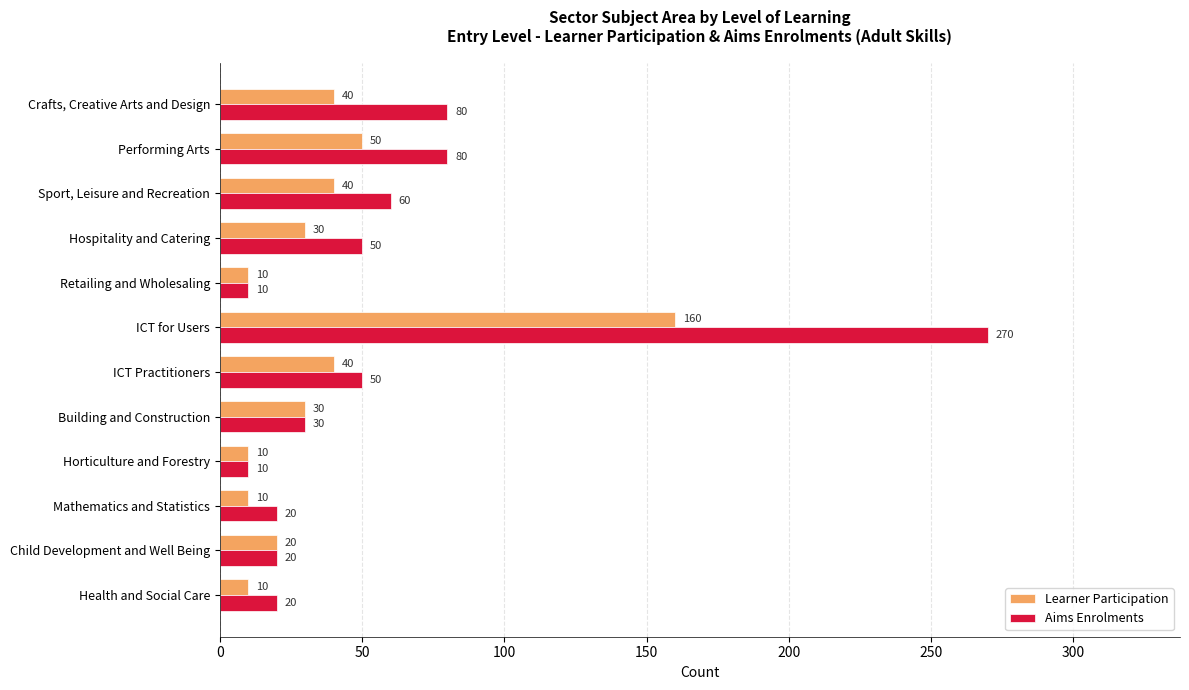

The Aims Enrolments series shows 20 at Child Development and Well Being. True or false?

True